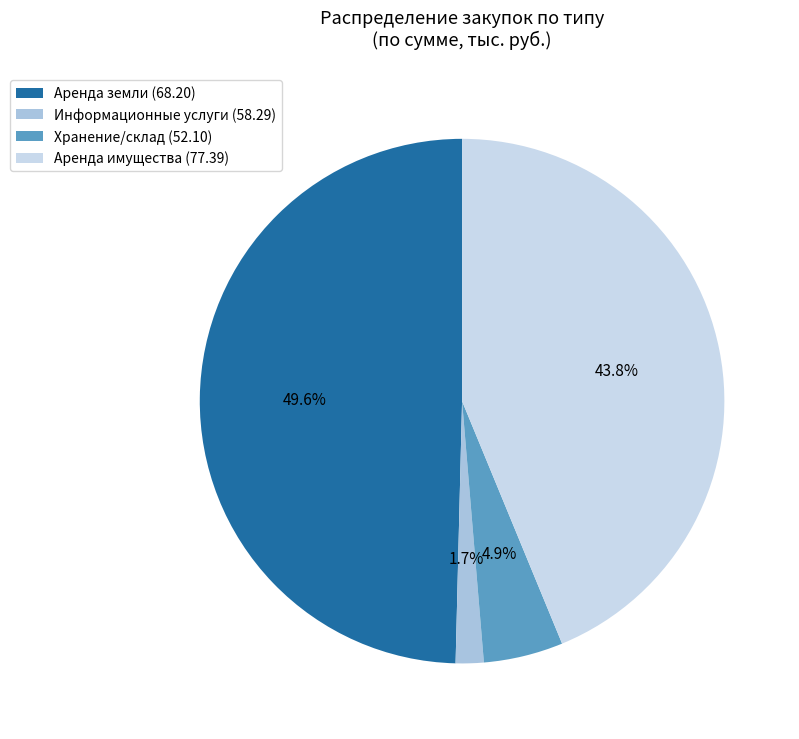

What is the smallest slice in the pie chart?

Информационные услуги (58.29)